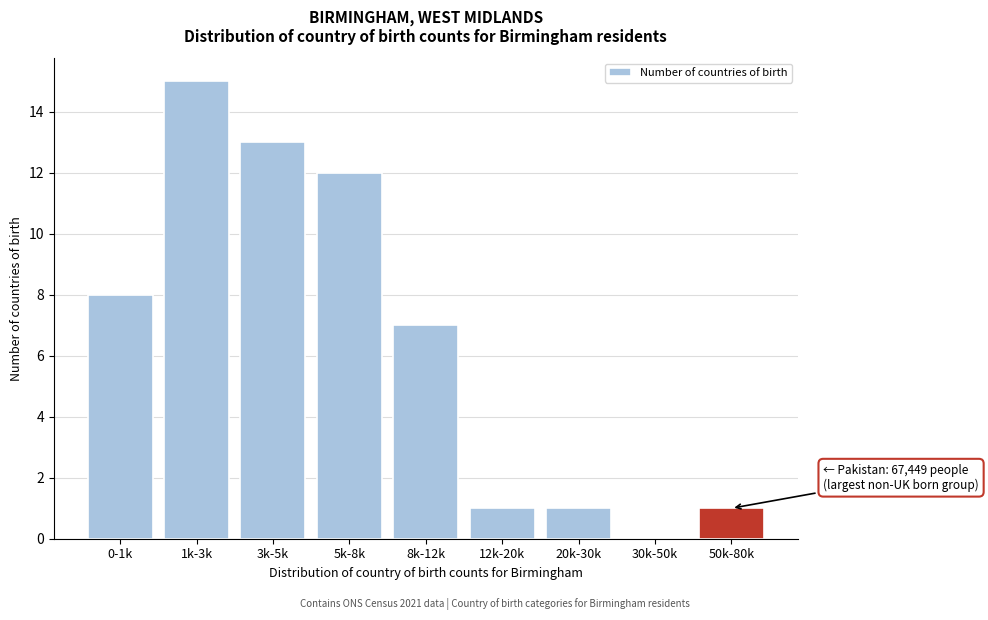

Reading left to right, what are all the values shown in this chart?

0-1k=8	1k-3k=15	3k-5k=13	5k-8k=12	8k-12k=7	12k-20k=1	20k-30k=1	30k-50k=0	50k-80k=1